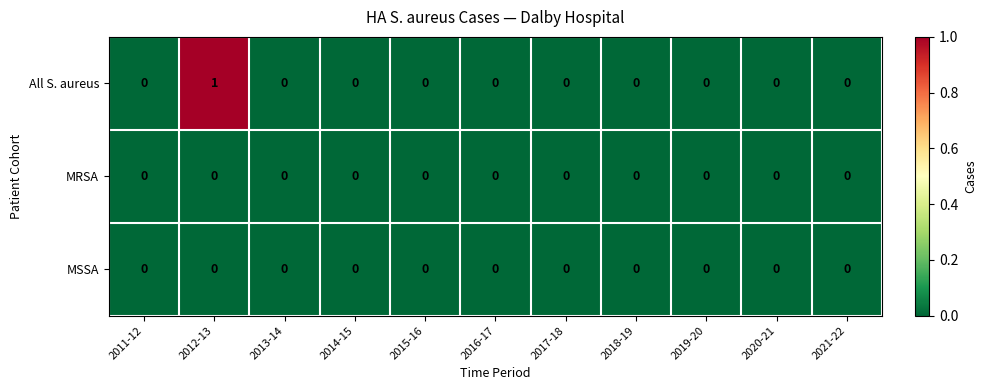

At which category does the chart reach its peak across all series?

2012-13